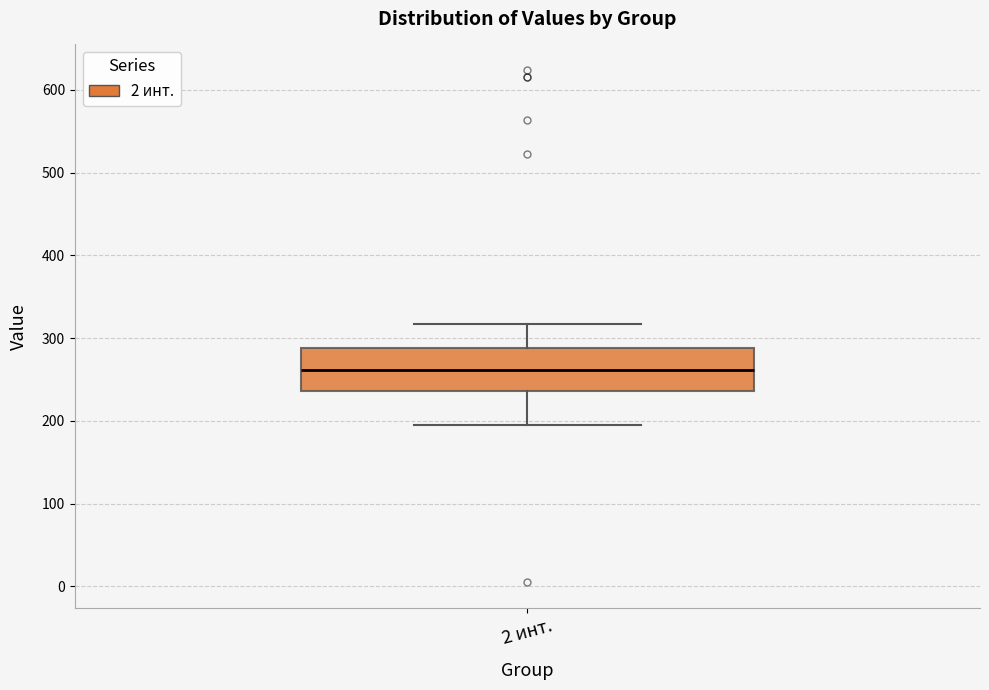

Transcribe this box plot: give where the median line is, the range the box spans, and where the two whiskers end, as read against the y-axis. The values are not printed on the chart, so give them approximately, as read against the axis.

median 260, box 240 to 290, whiskers 200 to 320